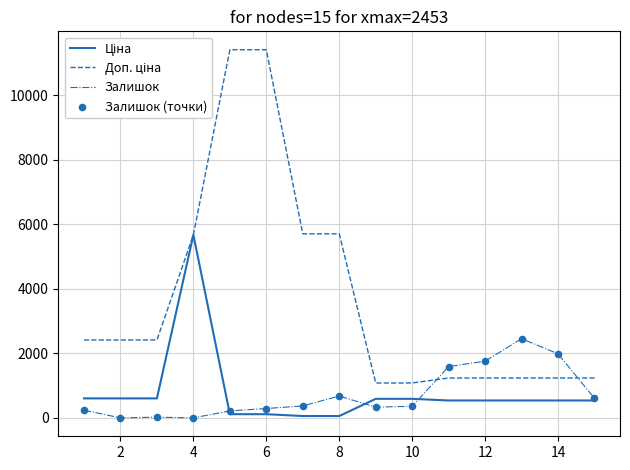

What is the maximum value shown in the chart?

11410.0